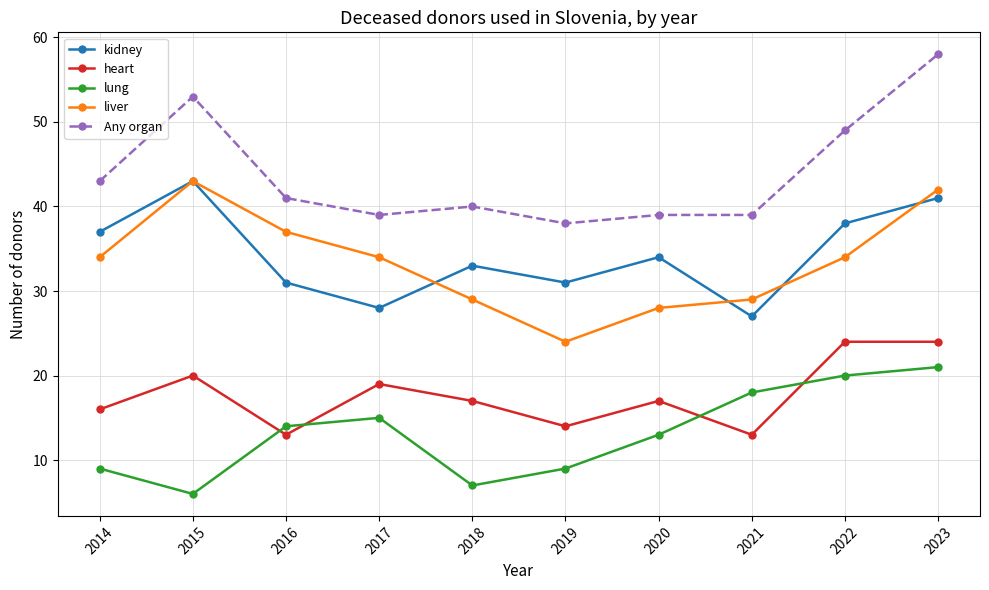

At 2014, list the series in order from largest to smallest.

Any organ, kidney, liver, heart, lung